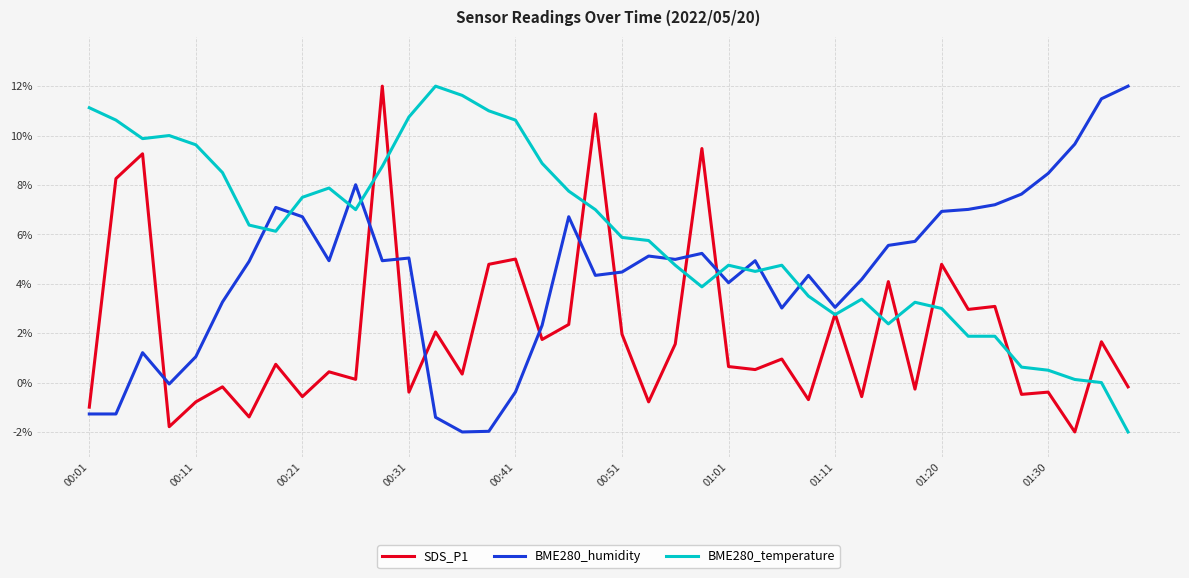

Count the number of data series in this chart.

3